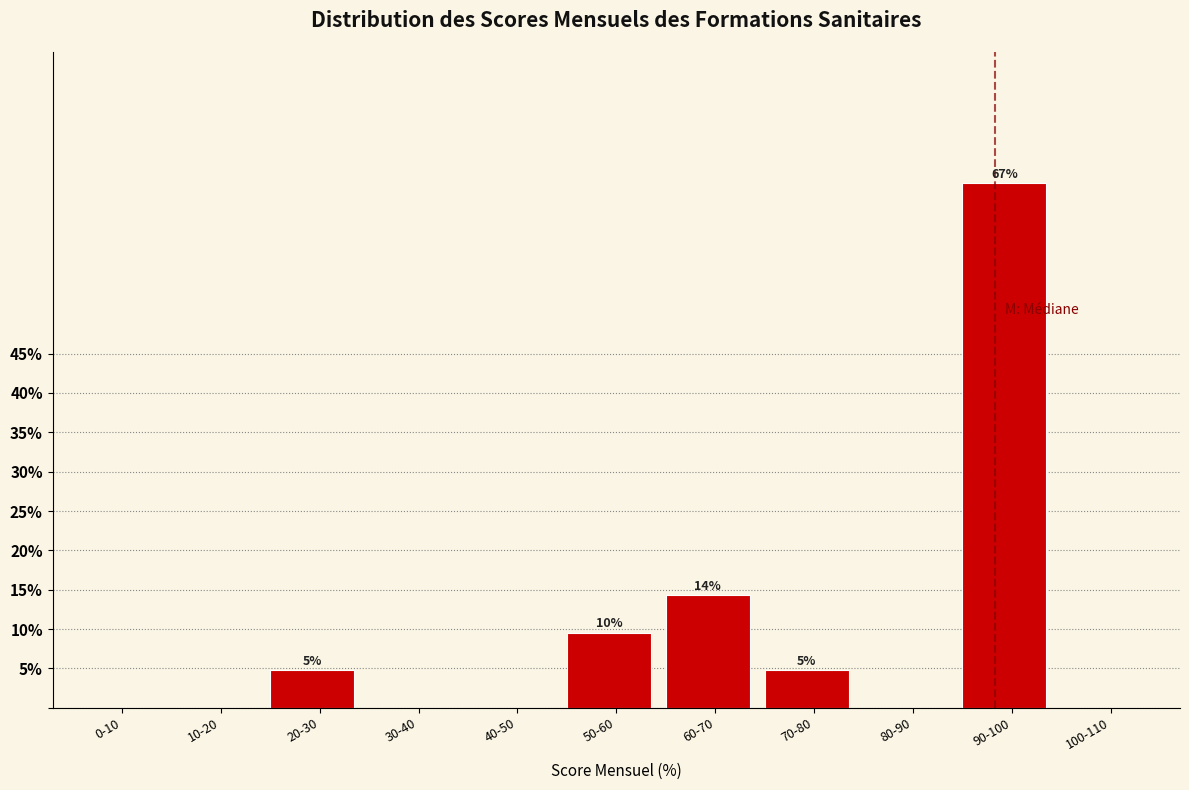

Reading right to left, transcribe all the data shown in this chart.

100-110=0.0	90-100=66.7	80-90=0.0	70-80=4.8	60-70=14.3	50-60=9.5	40-50=0.0	30-40=0.0	20-30=4.8	10-20=0.0	0-10=0.0